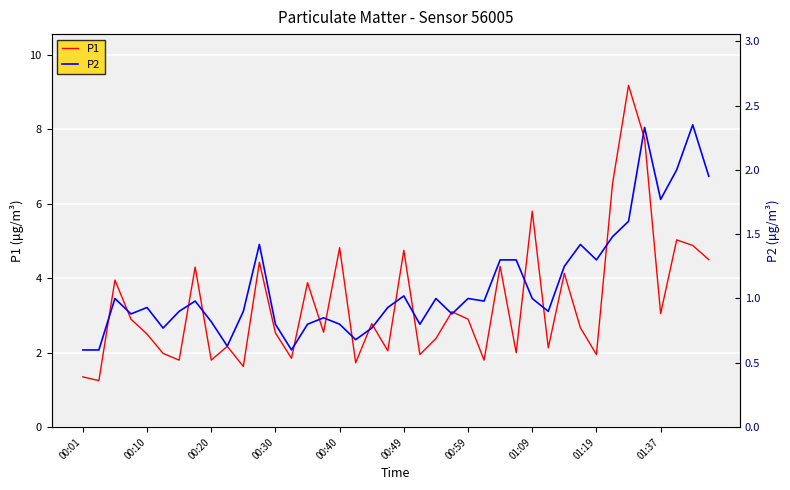

What is the value of the P2 point at the 16th from the left?

0.8